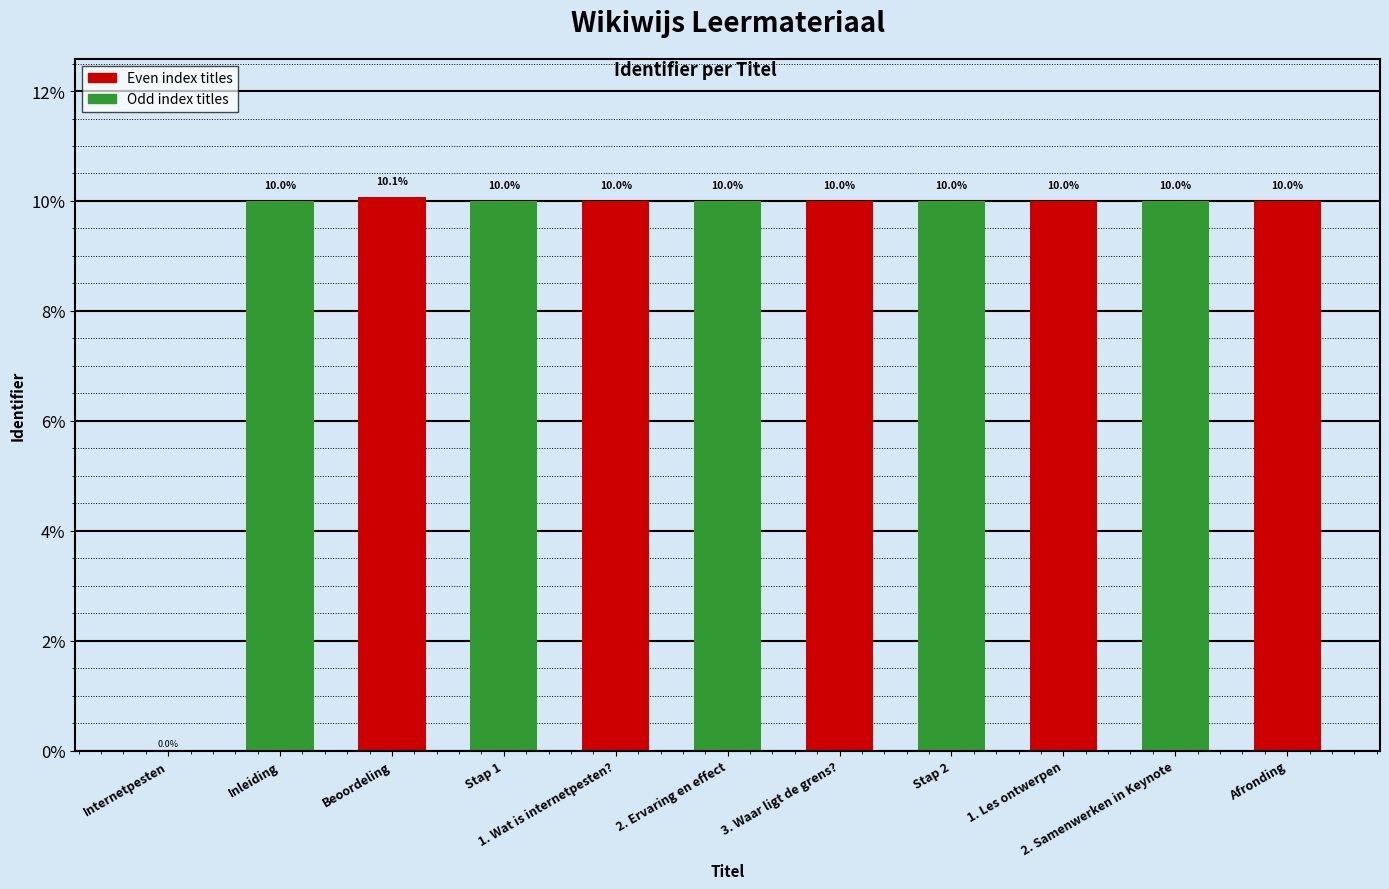

The value at 1. Wat is internetpesten? is 10.0. True or false?

True